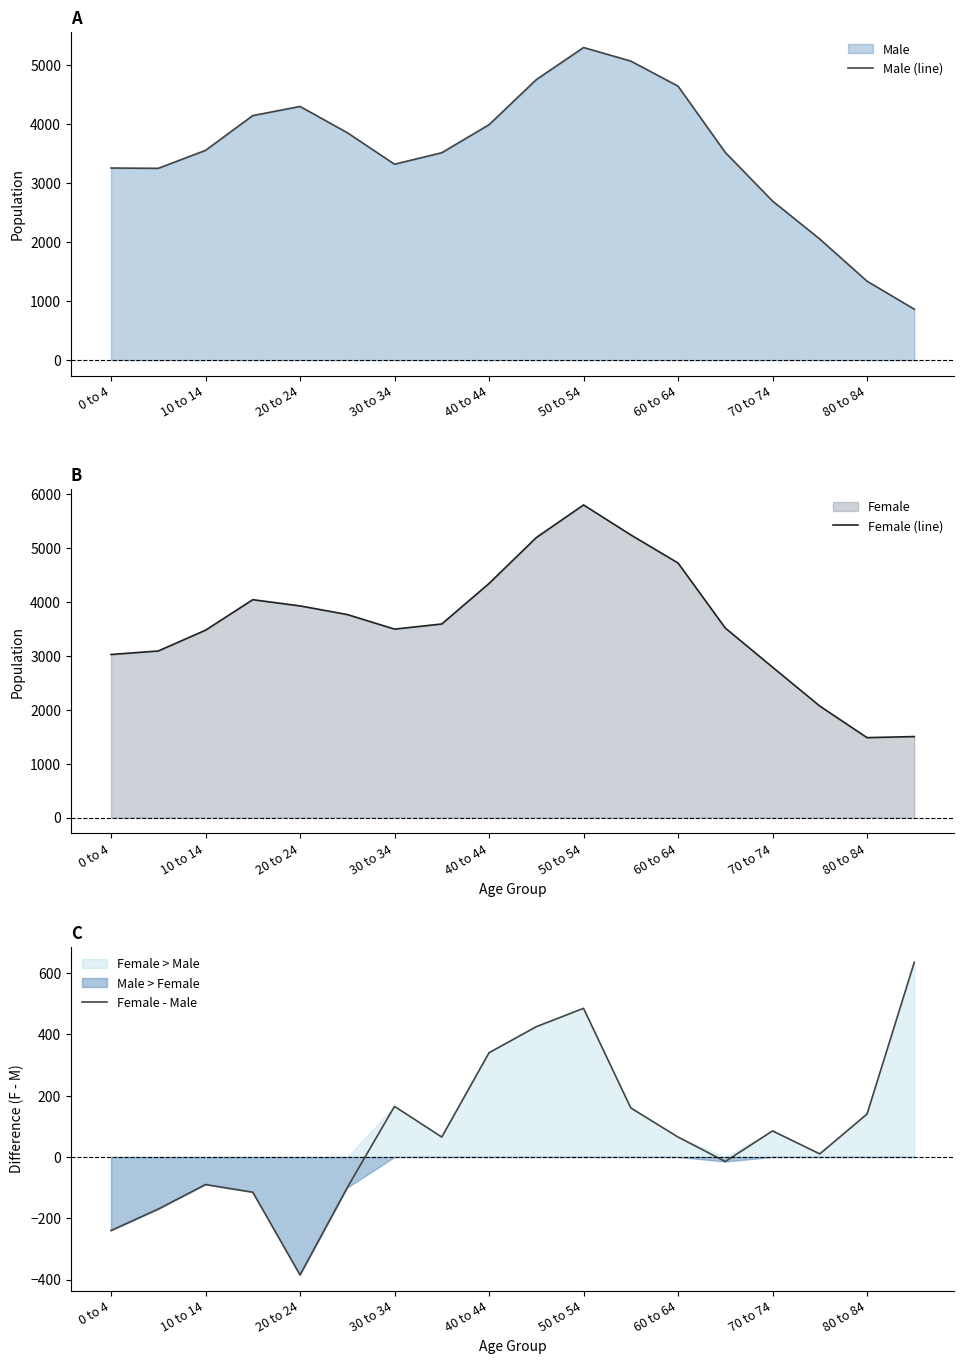

List the series in order of their peak value, highest first.

Female (line), Male (line), Female - Male